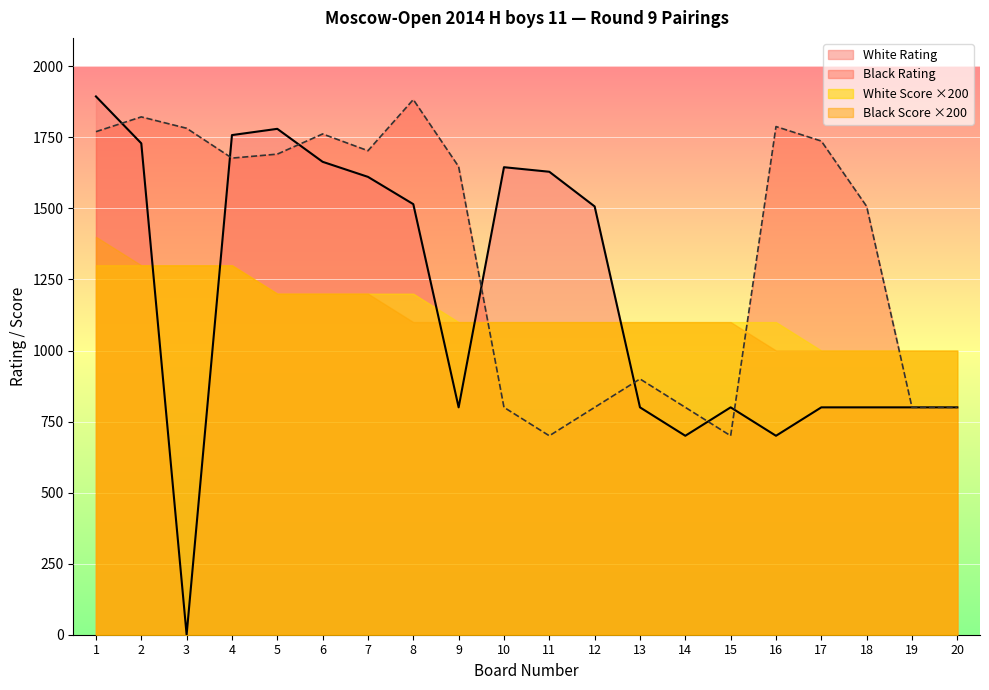

How many lines are shown in the chart?

4